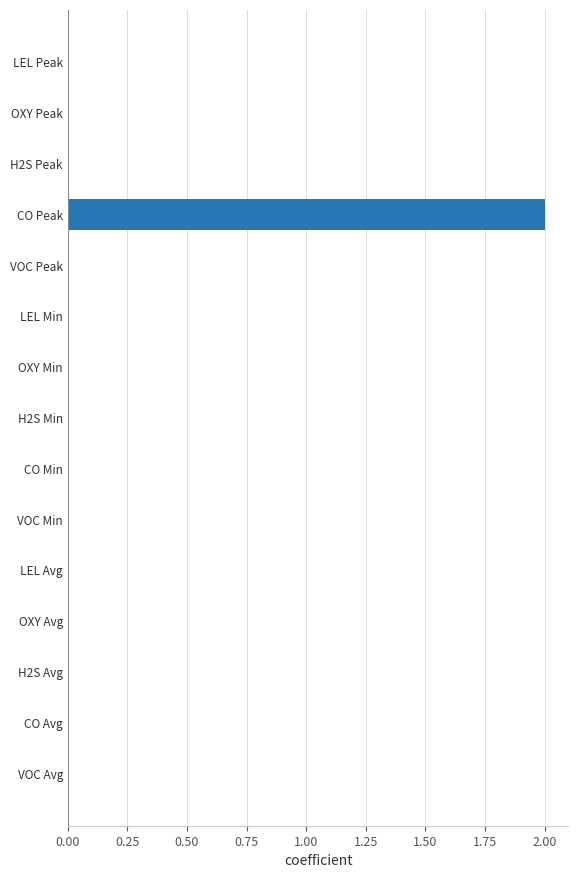

Reading top to bottom, extract all data points from this chart.

LEL Peak=0	OXY Peak=0	H2S Peak=0	CO Peak=2	VOC Peak=0	LEL Min=0	OXY Min=0	H2S Min=0	CO Min=0	VOC Min=0	LEL Avg=0	OXY Avg=0	H2S Avg=0	CO Avg=0	VOC Avg=0